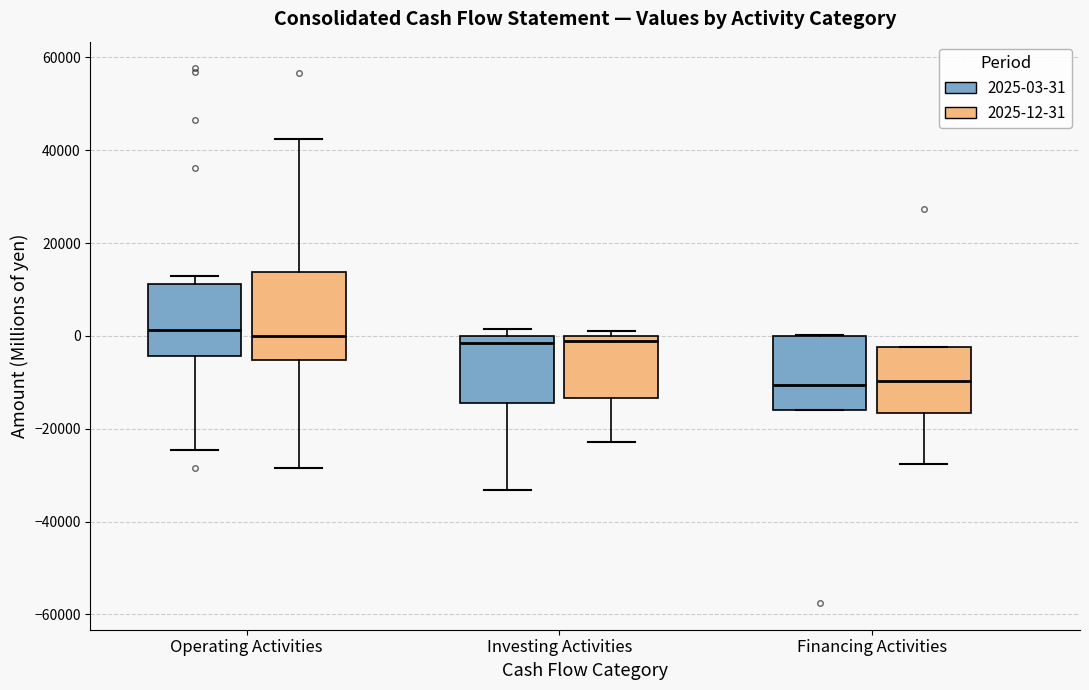

Where is the upper edge of the box for Operating Activities (2025-03-31) on the y-axis? The values are not printed on the chart, so give them approximately, as read against the axis.

12000